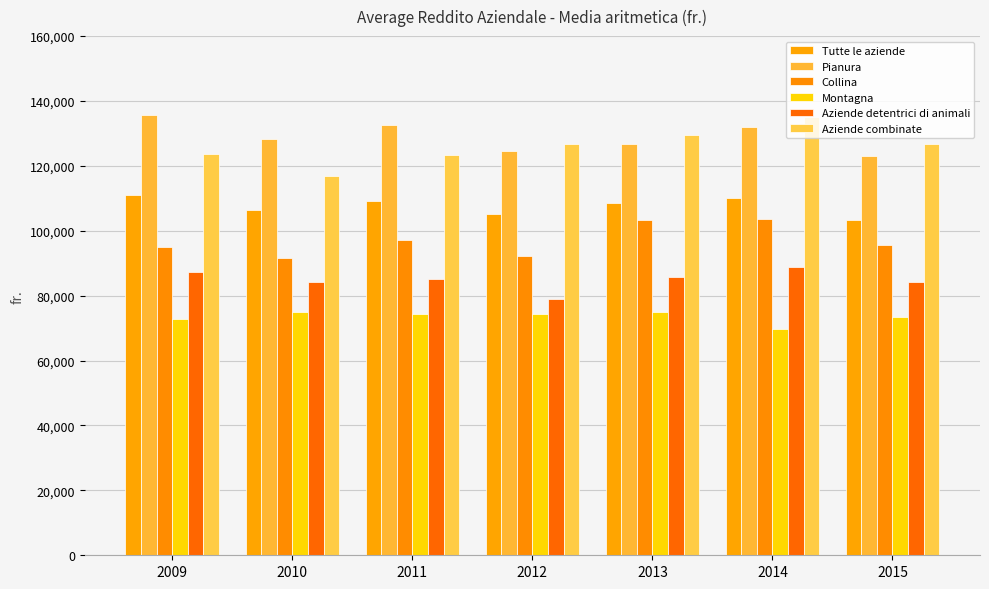

What is the sum of the Montagna values at 2011 and 2012?

148542